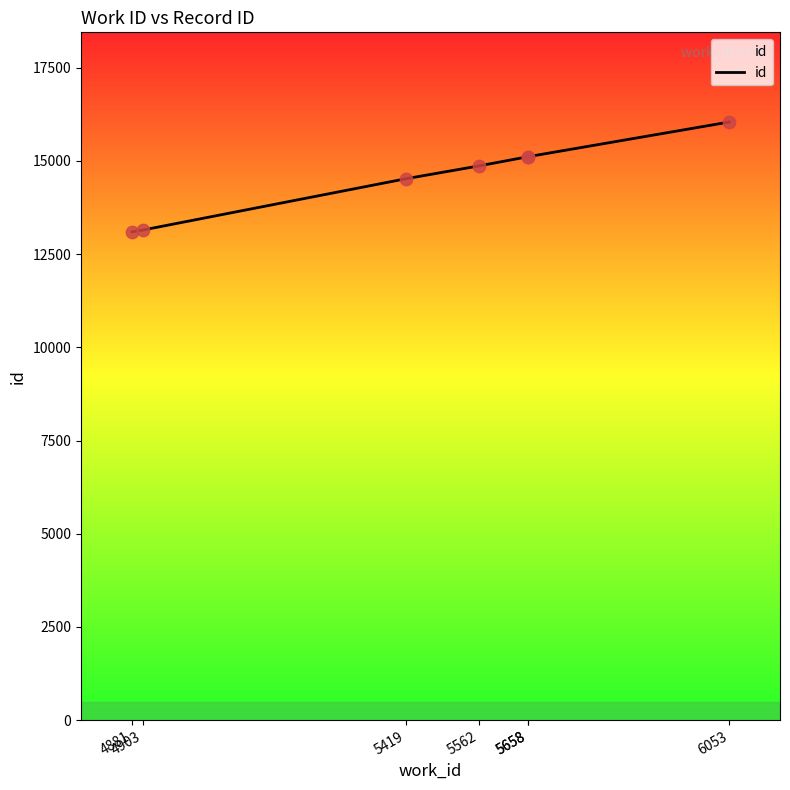

What is the change in value from 5562 to 6053?

+1177